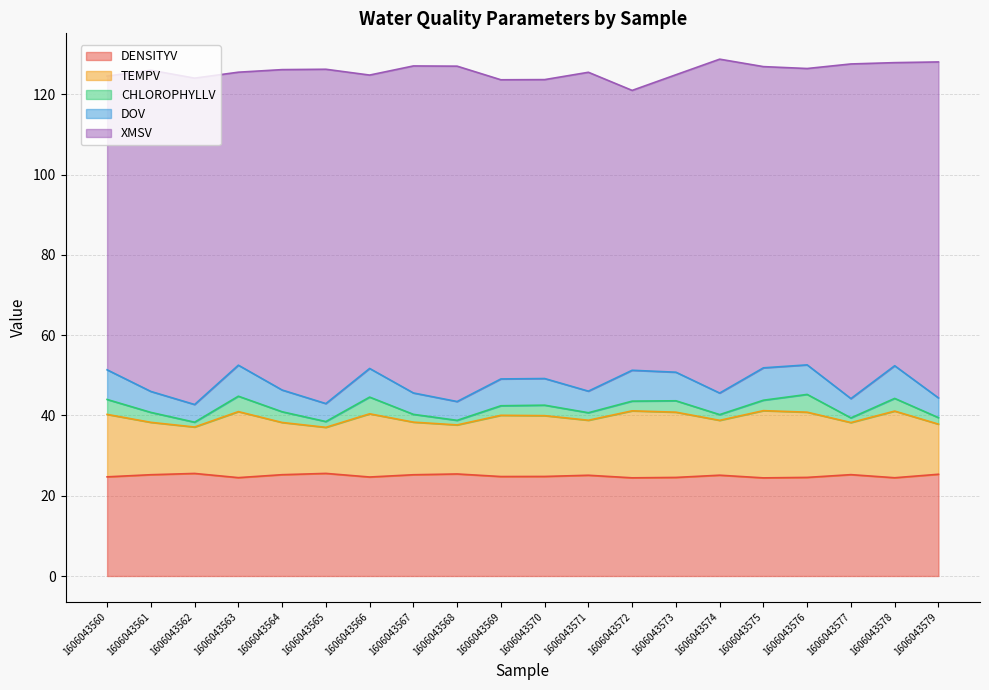

True or false: DOV and TEMPV cross at least once.

False